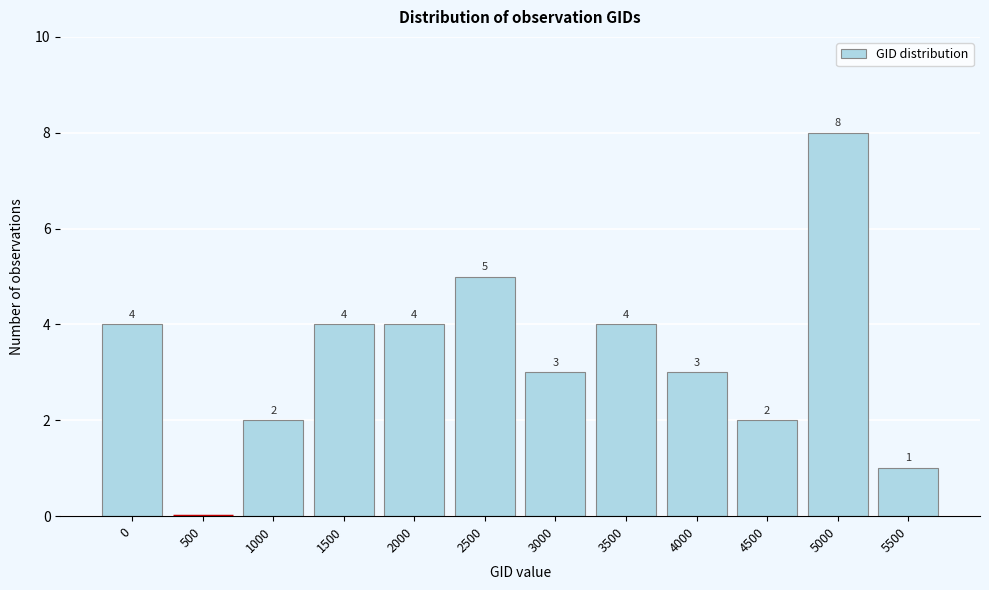

Reading left to right, transcribe all the data shown in this chart.

0=4	500=0	1000=2	1500=4	2000=4	2500=5	3000=3	3500=4	4000=3	4500=2	5000=8	5500=1